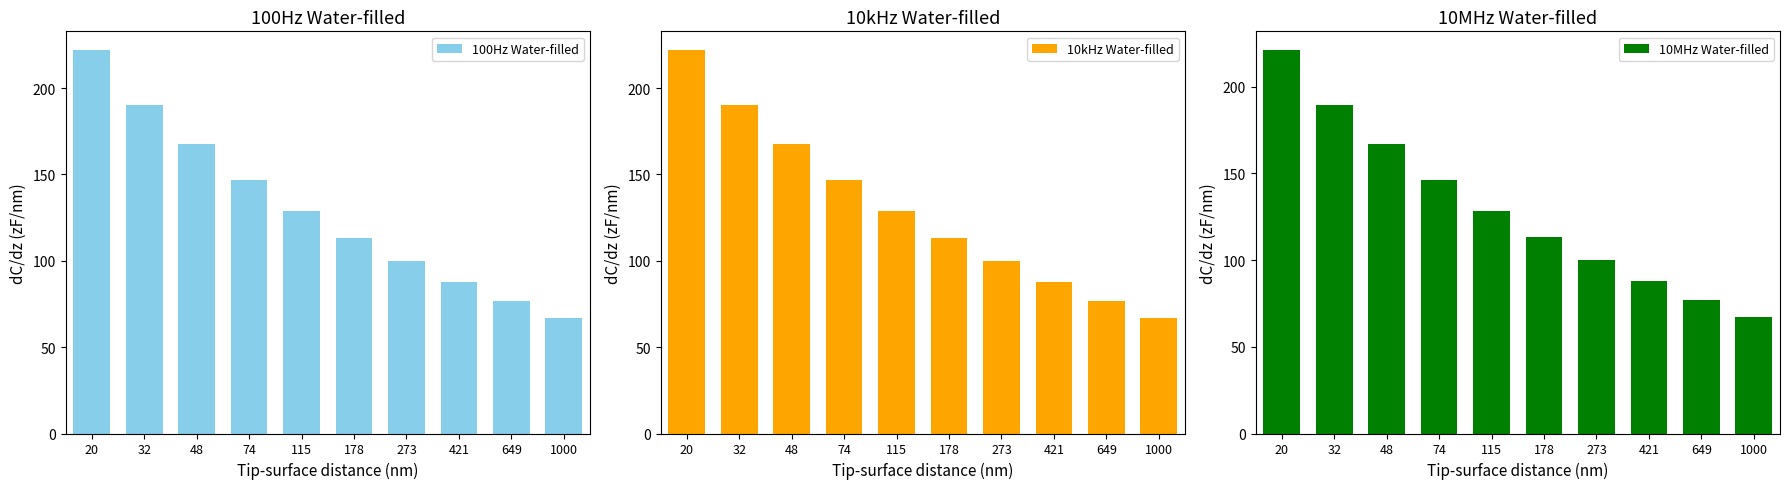

Which has a higher value, 421 or 1000?

421